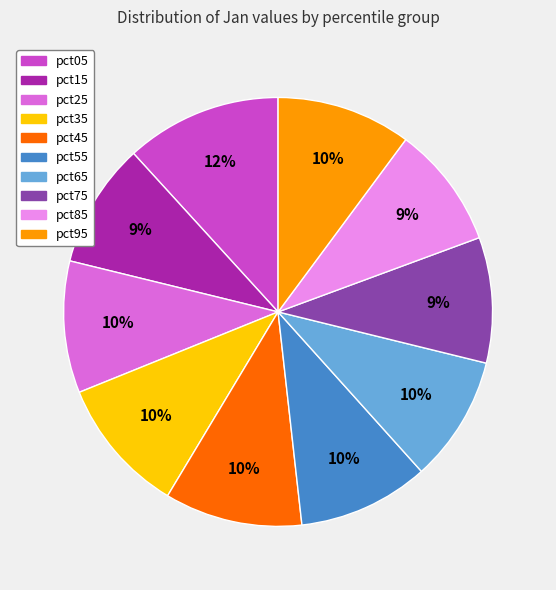

Does any single category account for the majority?

No